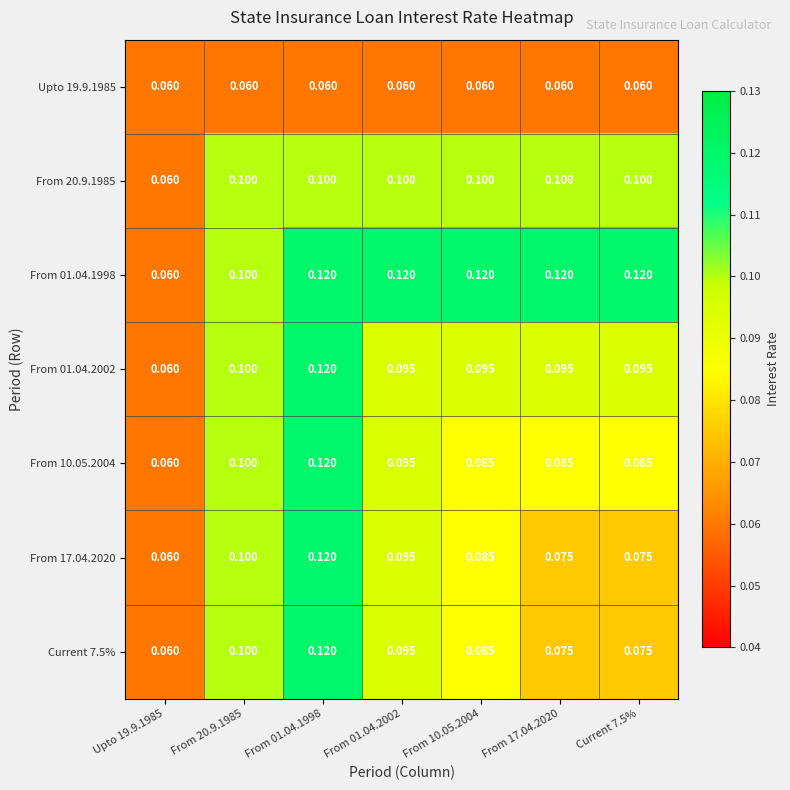

Is the value of From 01.04.1998 at Current 7.5% greater than the value of Current 7.5% at Current 7.5%?

Yes